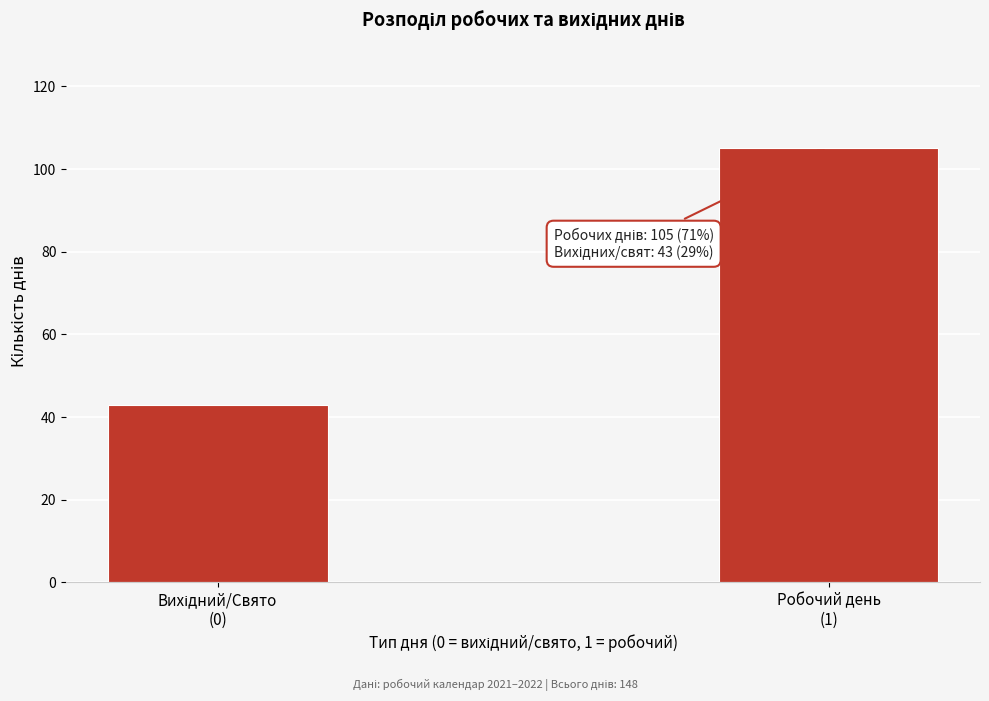

Reading left to right, list all the values displayed in this chart.

43	105